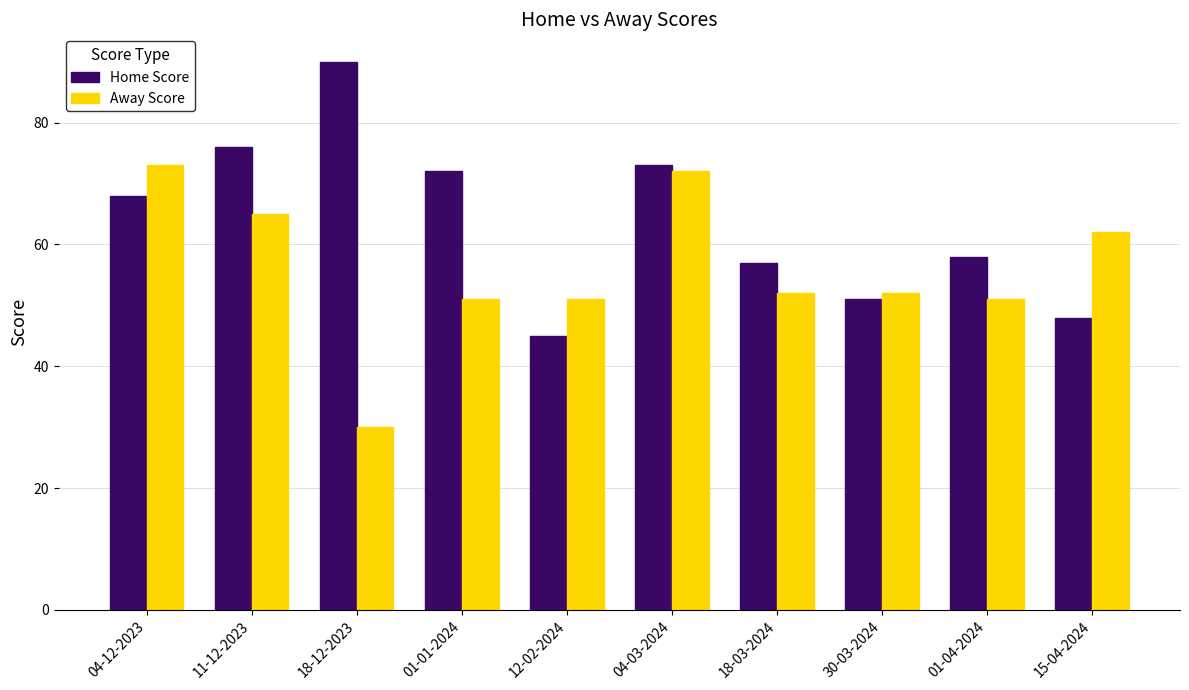

Reading right to left, extract all data points from this chart.

Home Score: 48	58	51	57	73	45	72	90	76	68
Away Score: 62	51	52	52	72	51	51	30	65	73